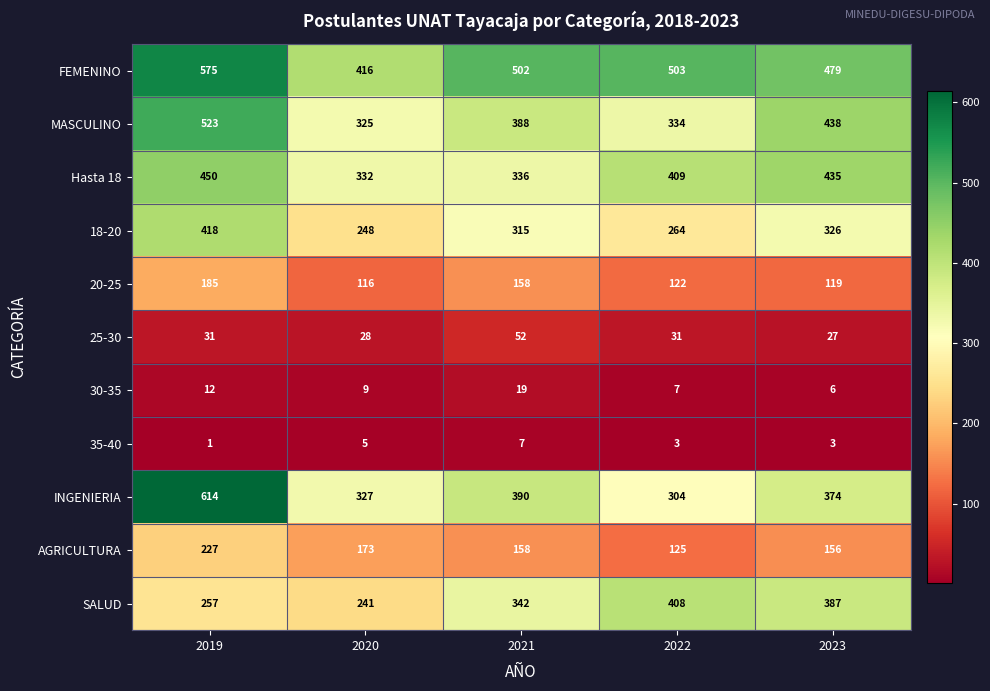

Count the number of data series in this chart.

11